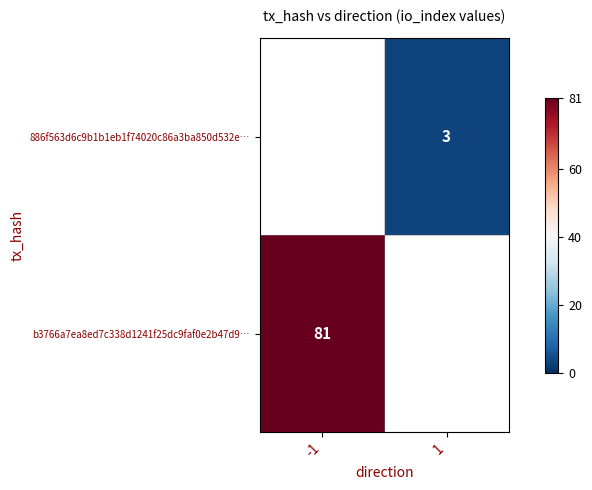

The 886f563d6c9b1b1eb1f74020c86a3ba850d532e… series shows 5 at 1. True or false?

False